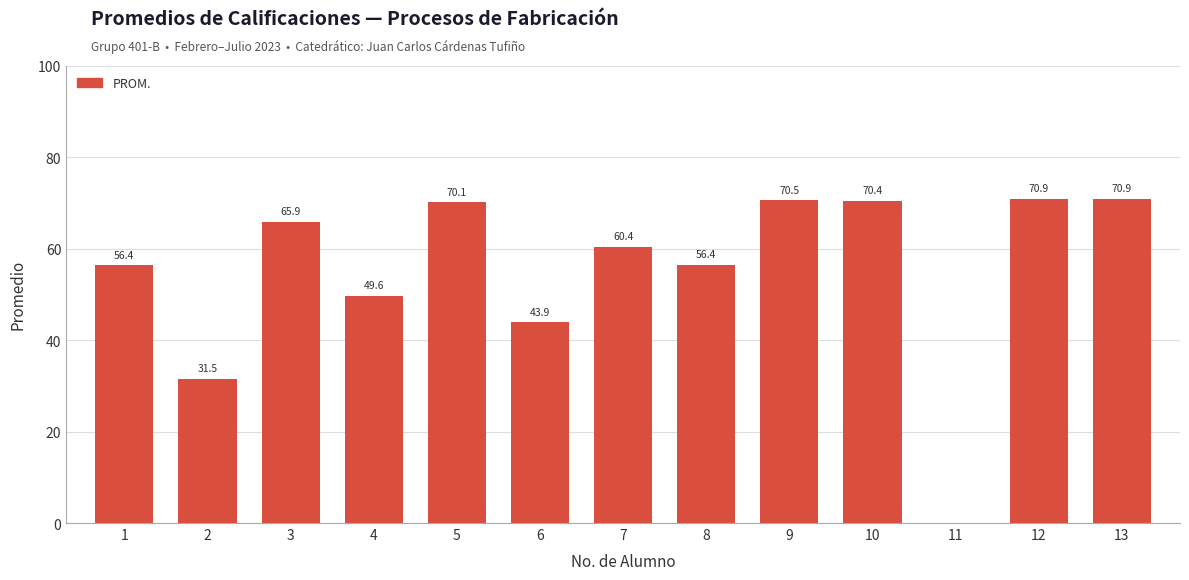

Reading left to right, list all the values displayed in this chart.

1=56.4	2=31.5	3=65.9	4=49.6	5=70.1	6=43.9	7=60.4	8=56.4	9=70.5	10=70.4	11=0.0	12=70.9	13=70.9